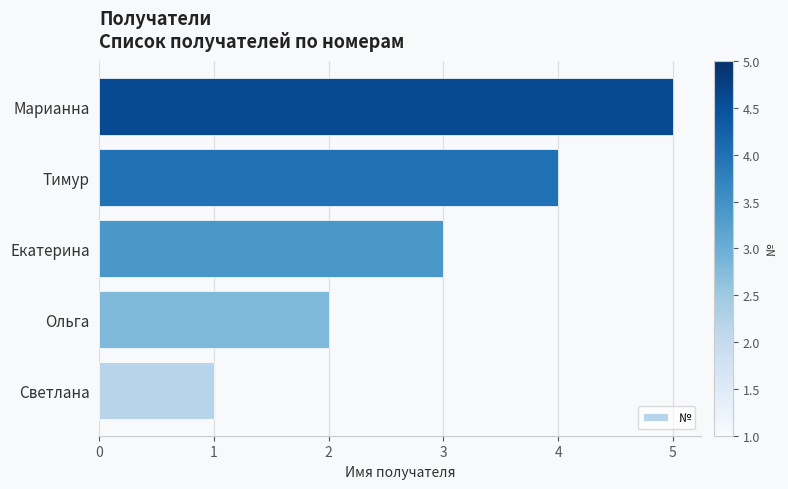

How many distinct data groups are displayed?

1